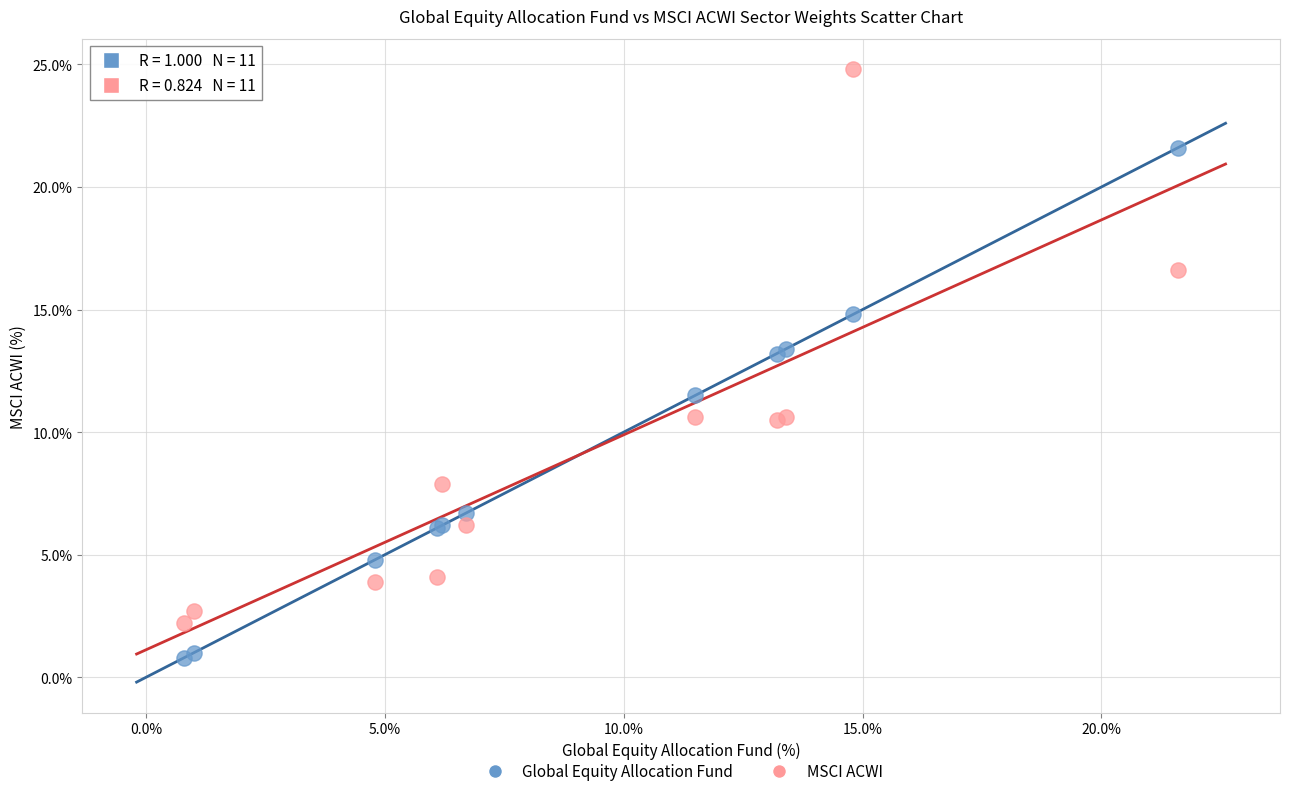

Which series has the widest spread of Y values?

MSCI ACWI